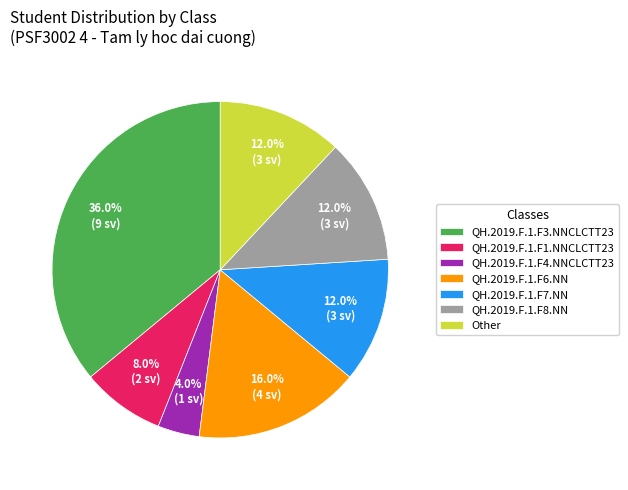

What is the ratio of the value at QH.2019.F.1.F6.NN to the value at Other?

1.3